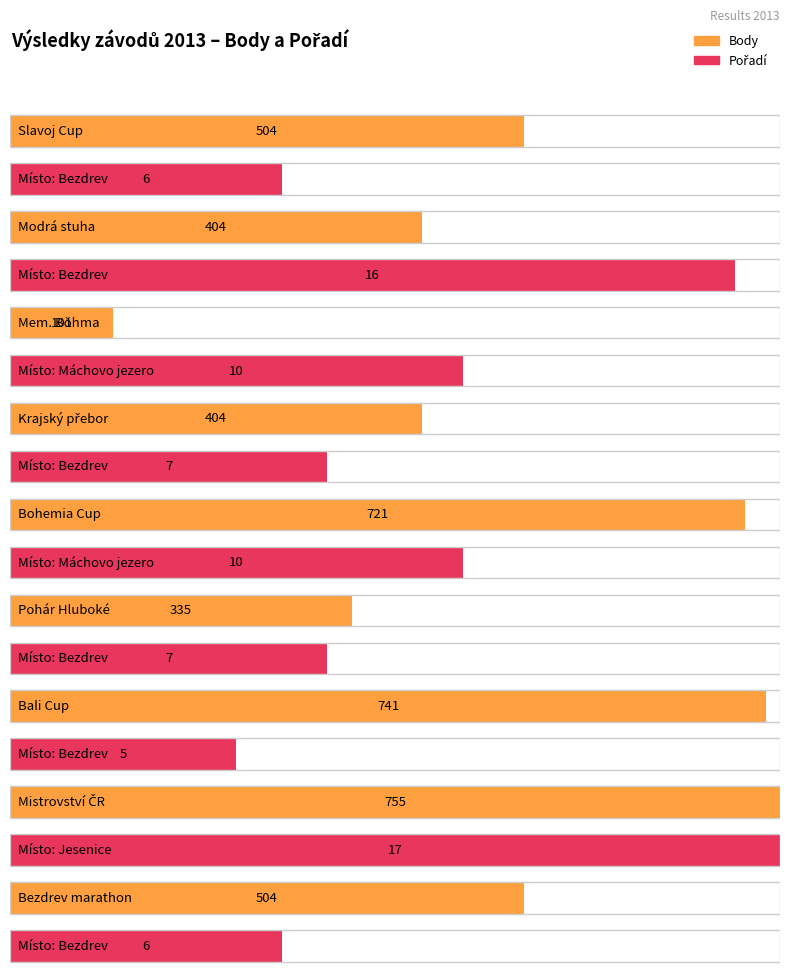

Is the value of Pořadí at Máchovo jezero greater than the value of Body at Bezdrev?

No